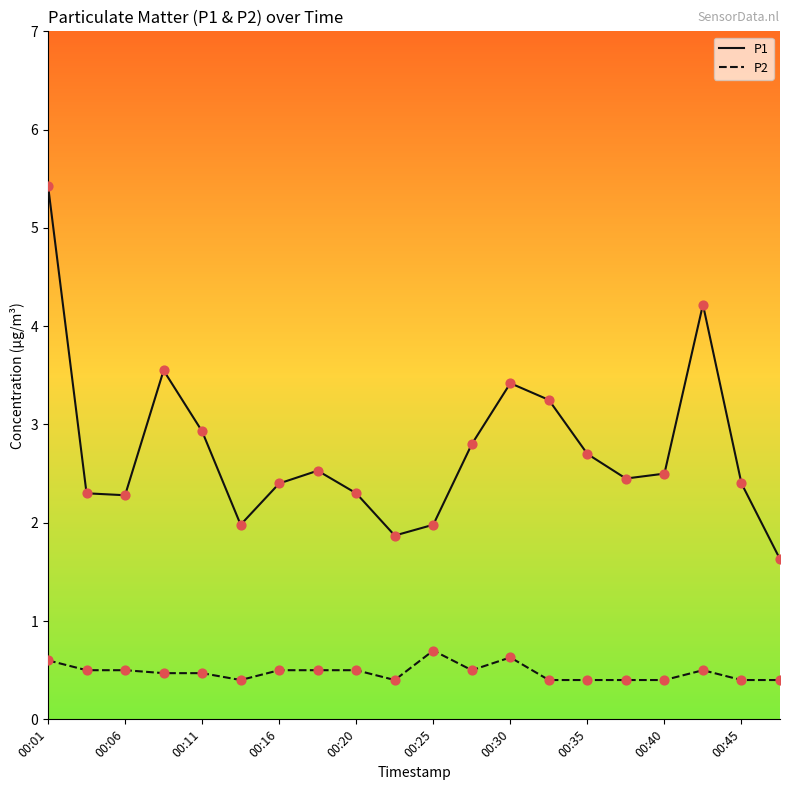

Which series has the largest total across all categories?

P1